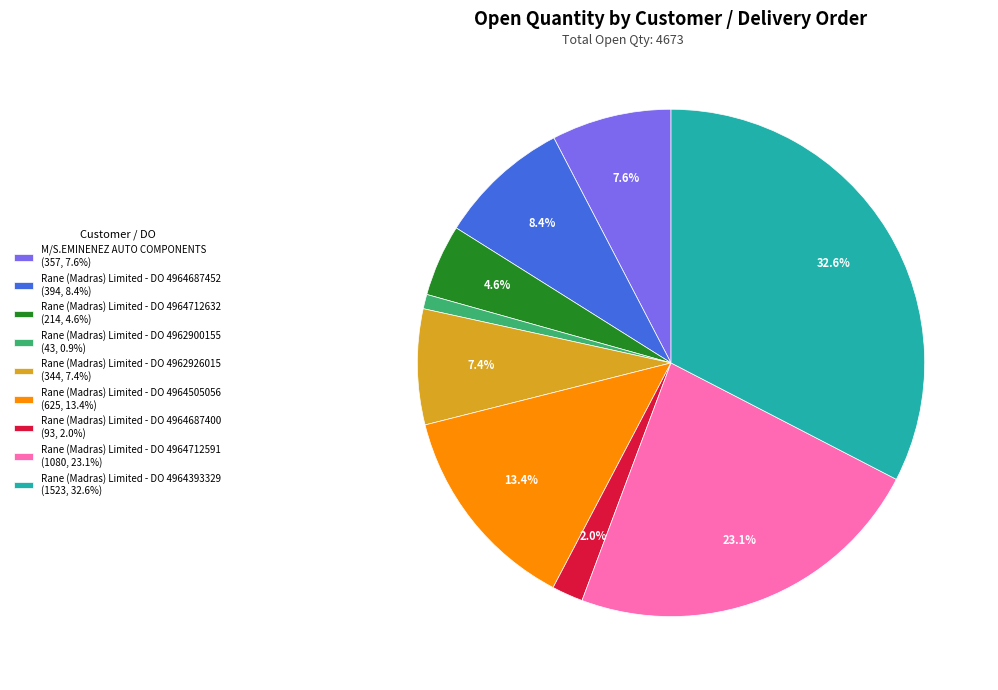

What is the total percentage of M/S.EMINENEZ AUTO COMPONENTS and Rane (Madras) Limited - DO 4964687400?

9.6%